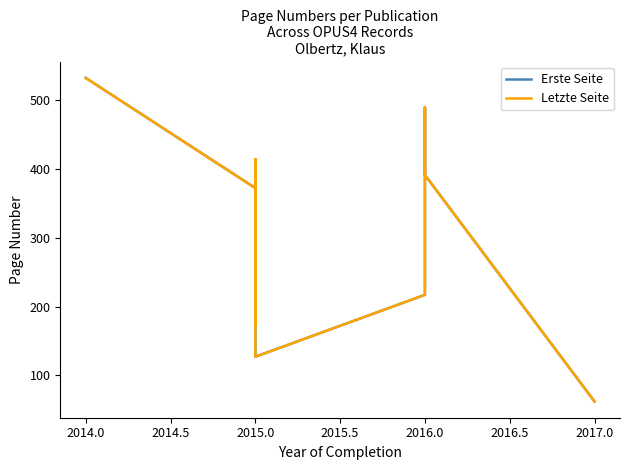

True or false: Letzte Seite and Erste Seite intersect in this chart.

False